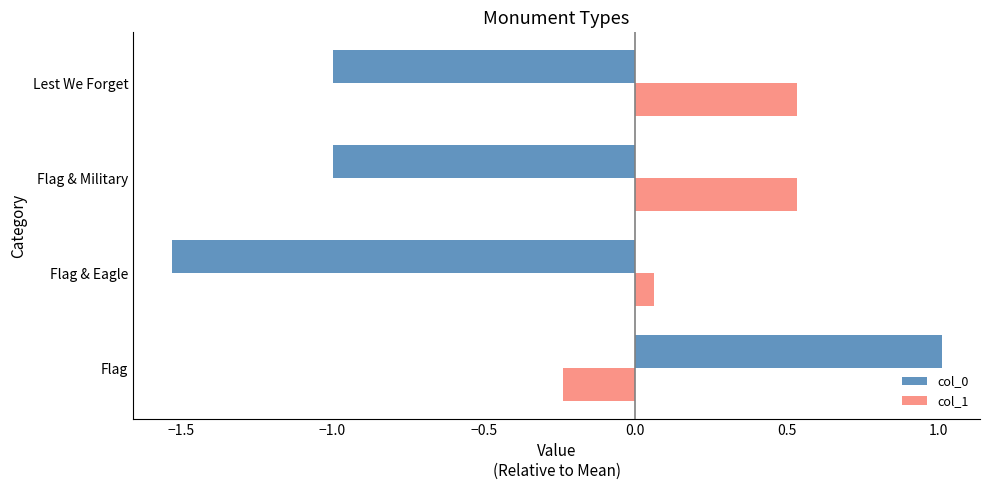

How many data points in col_1 are less than 0?

1